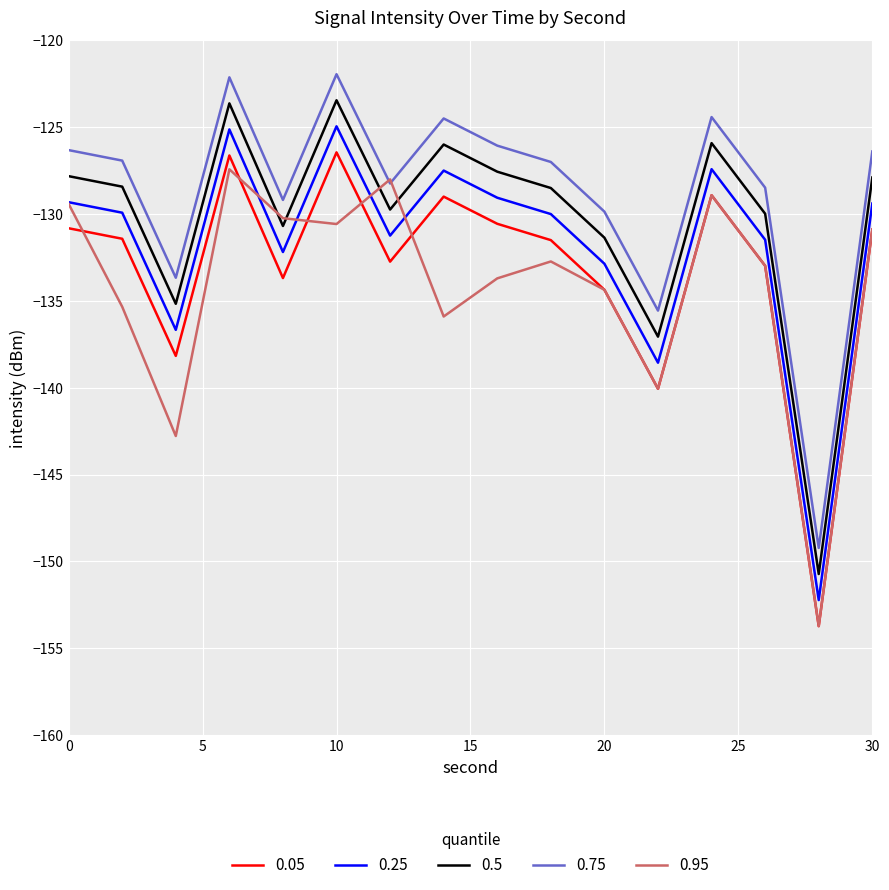

Is this an area chart (filled region under the line)?

No